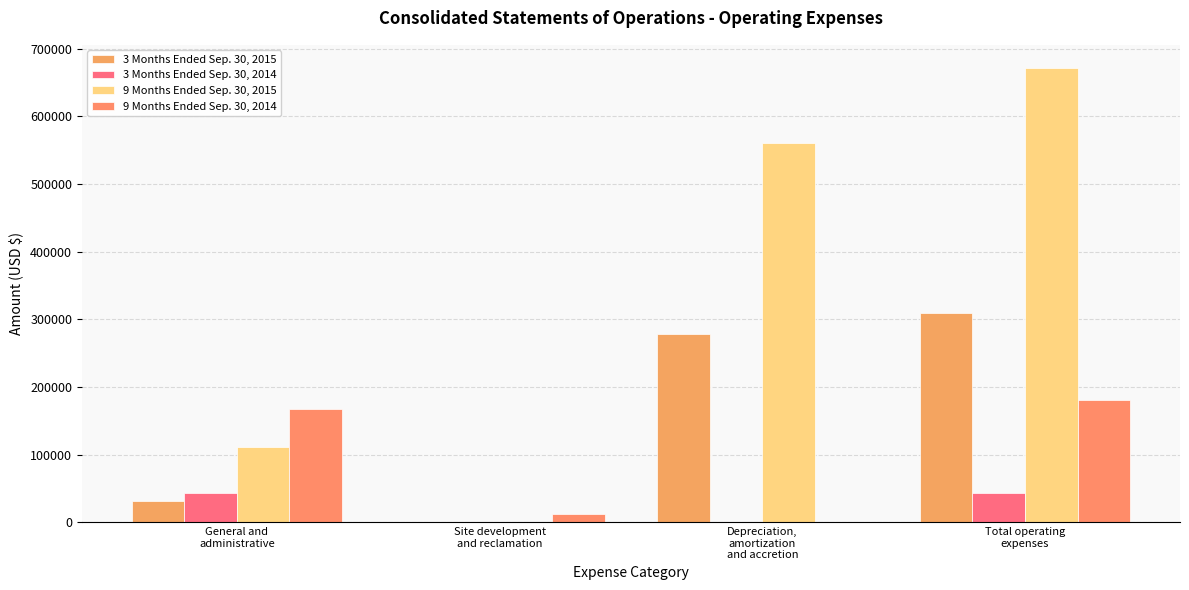

What is the difference between the second highest and minimum values in the 3 Months Ended Sep. 30, 2014 series?

43634